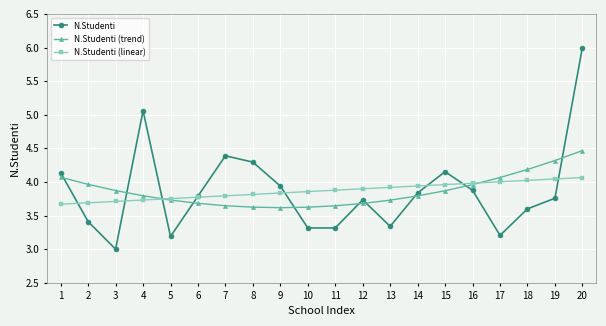

Where is the first local minimum for N.Studenti?

3